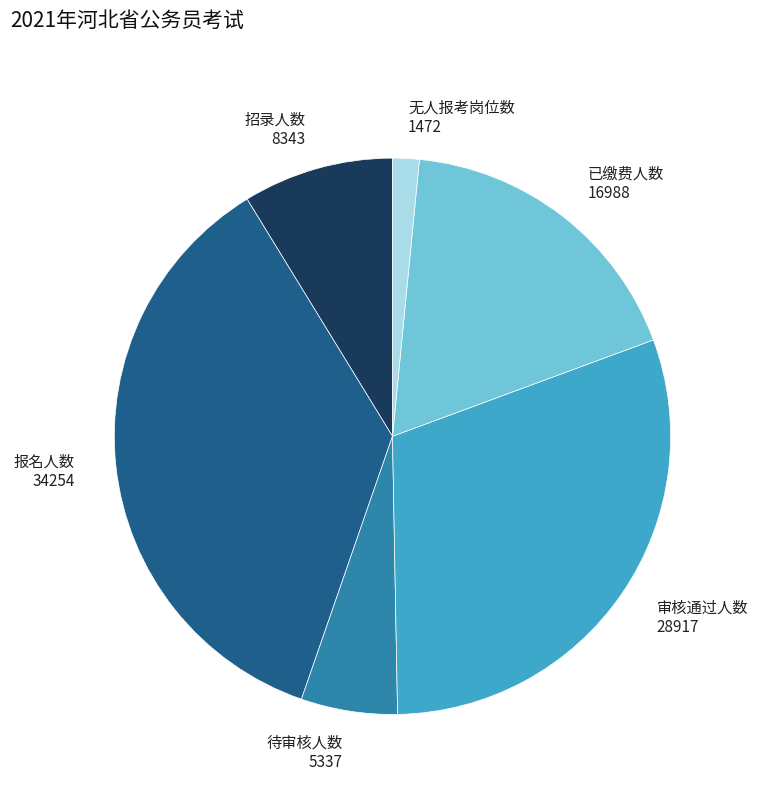

Is it true that 已缴费人数 is 23% of the pie?

False